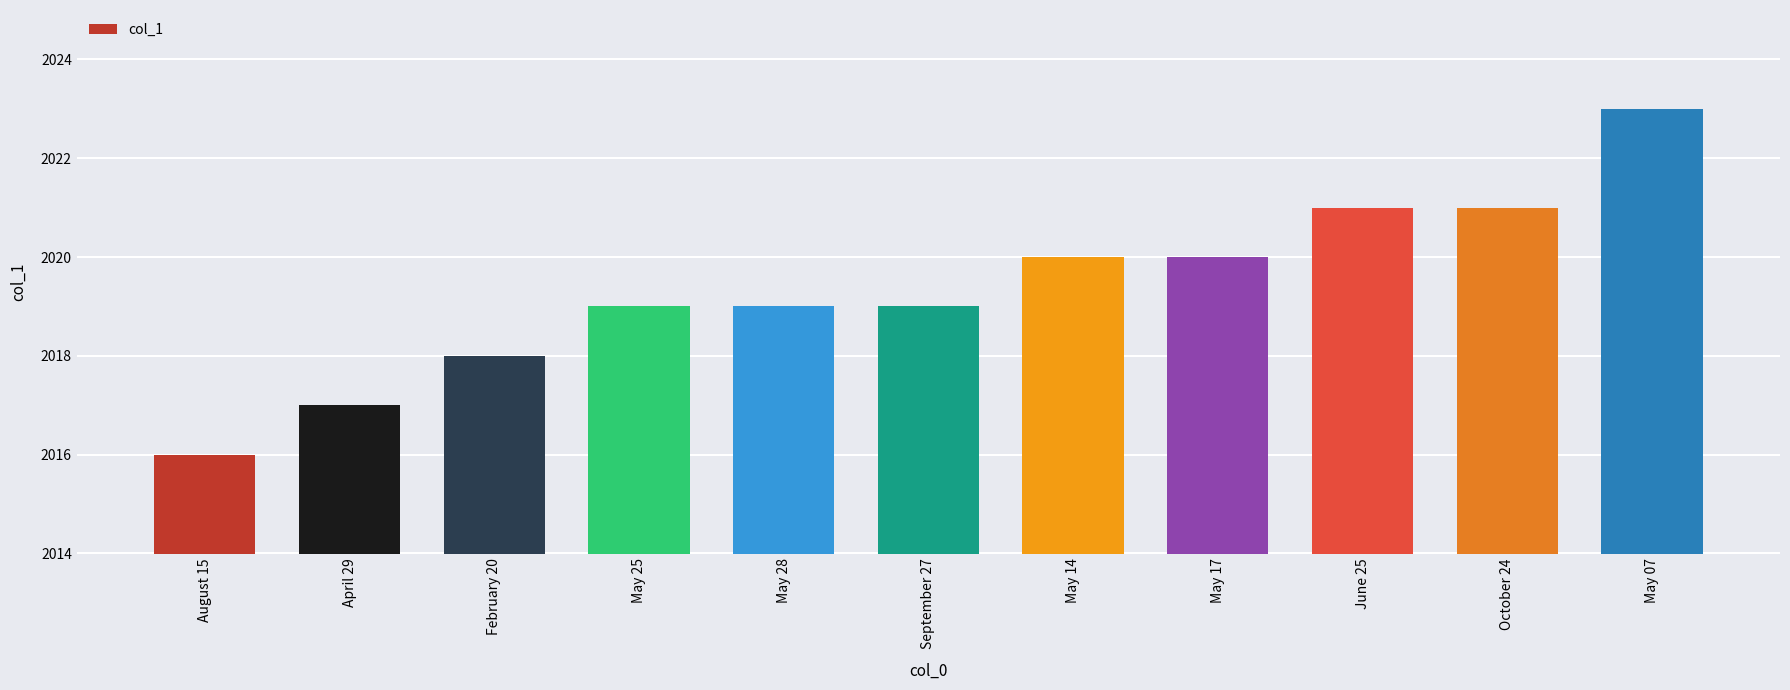

What is the label of the 10th bar from the right?

April 29